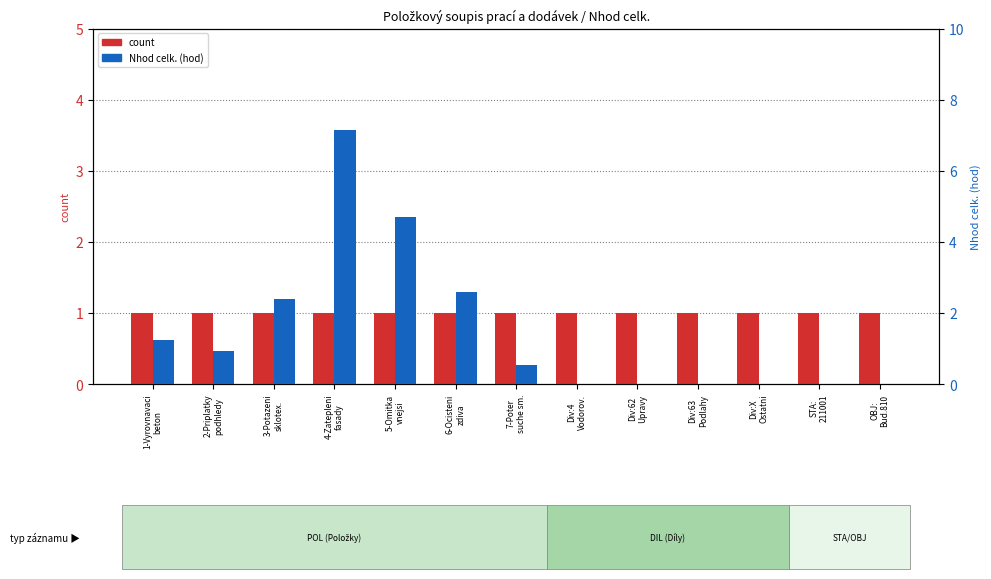

Which category has the highest value across all series?

4-Zatepleni
fasady